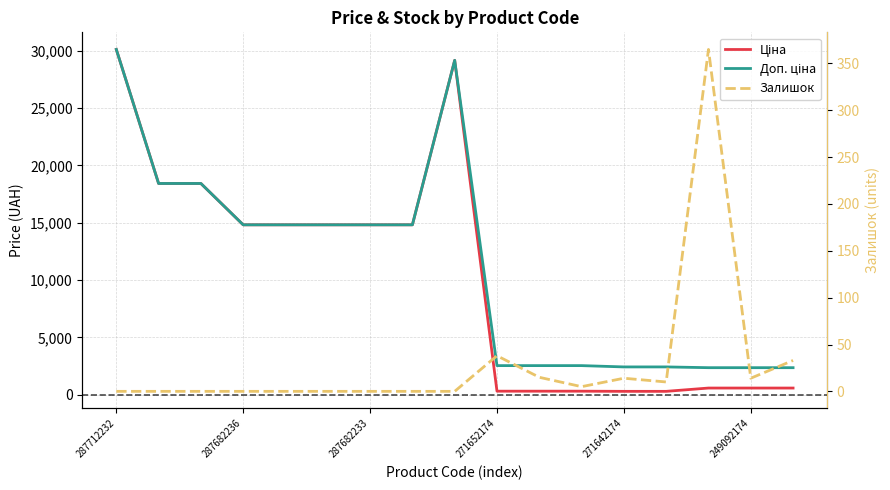

True or false: Залишок and Ціна intersect in this chart.

False